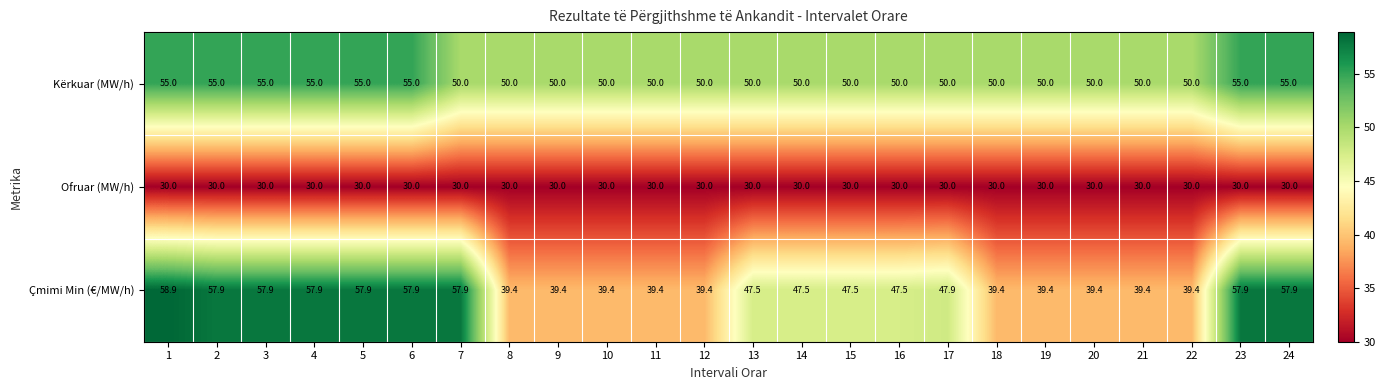

At which category is the sum across all series the highest?

1